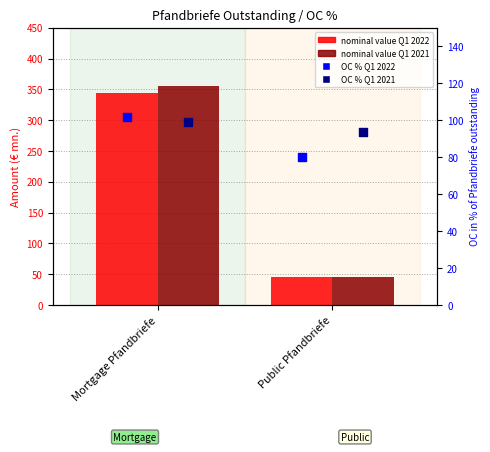

What is the total value across all series at Mortgage Pfandbriefe?

901.1